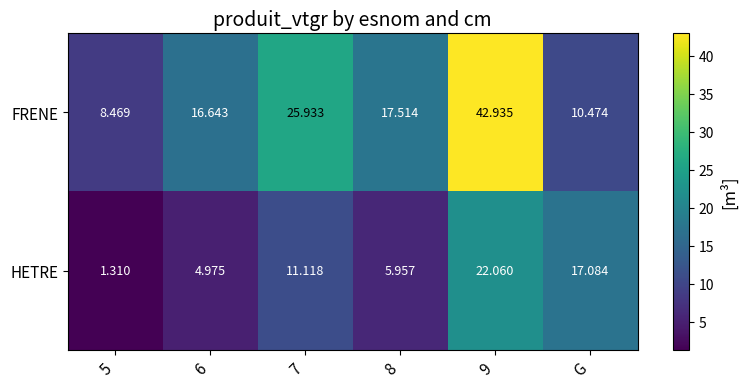

Between 6 and G, which series saw the biggest shift?

HETRE